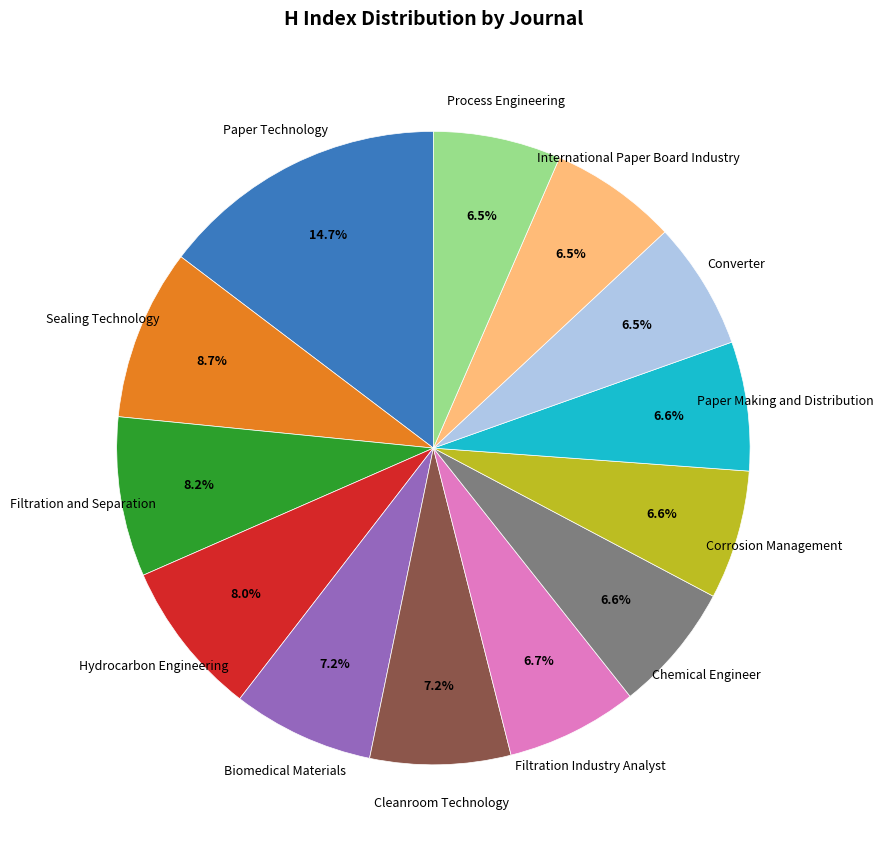

Which slice is the largest?

Paper Technology